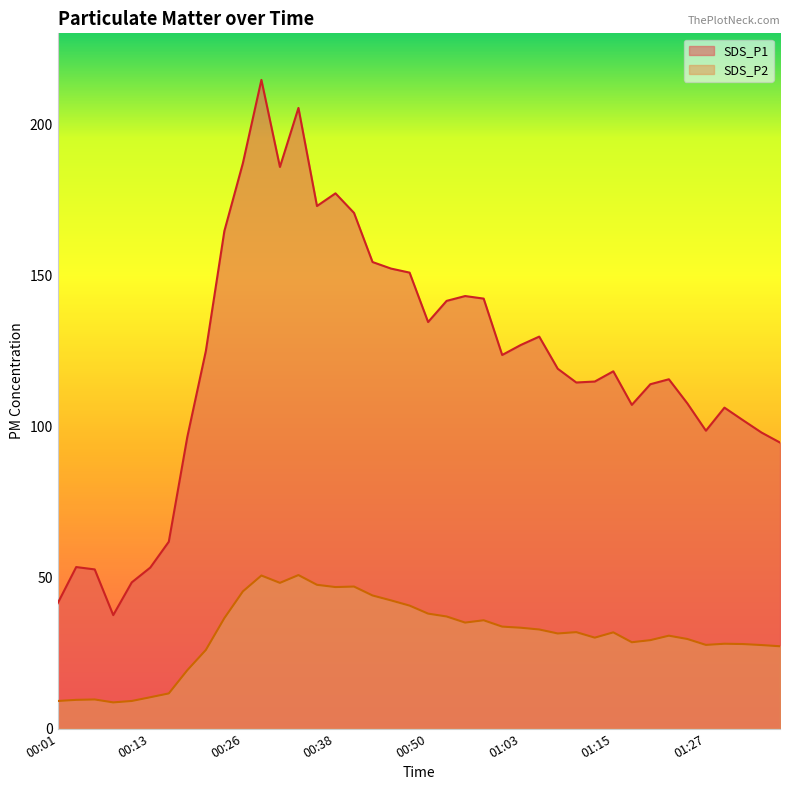

Which has a higher value, 00:06 or 00:23?

00:23